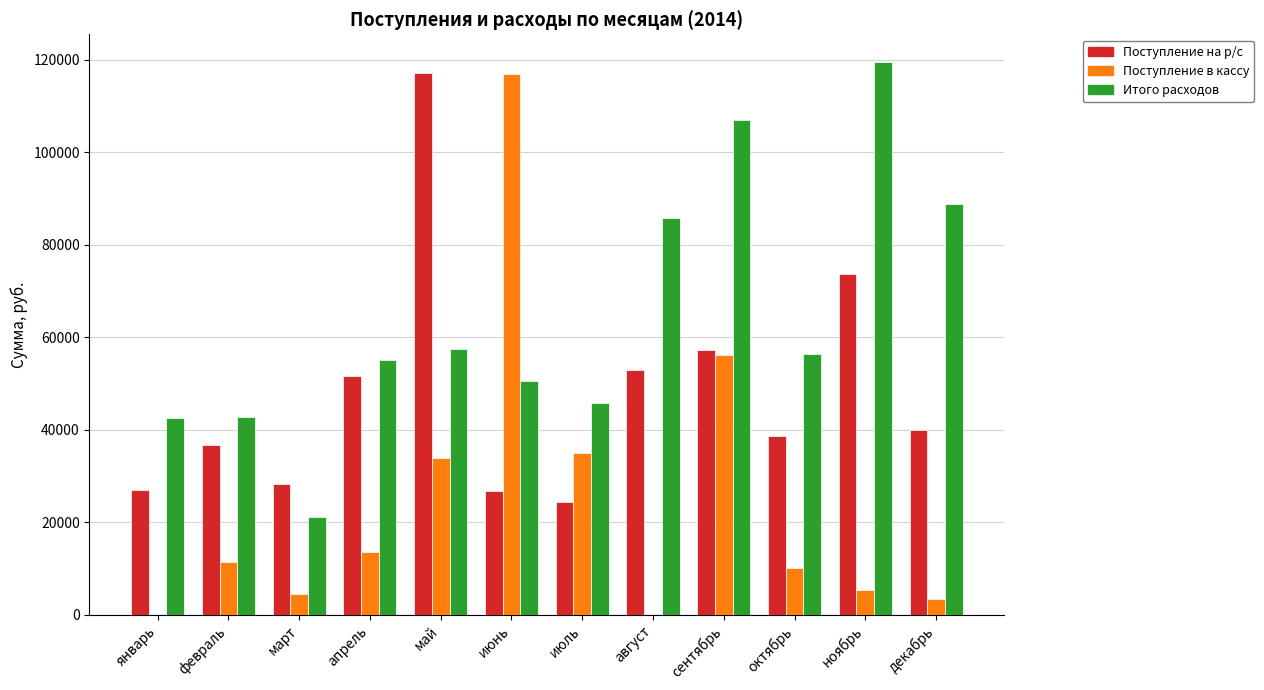

Which series changed the most between январь and сентябрь?

Итого расходов